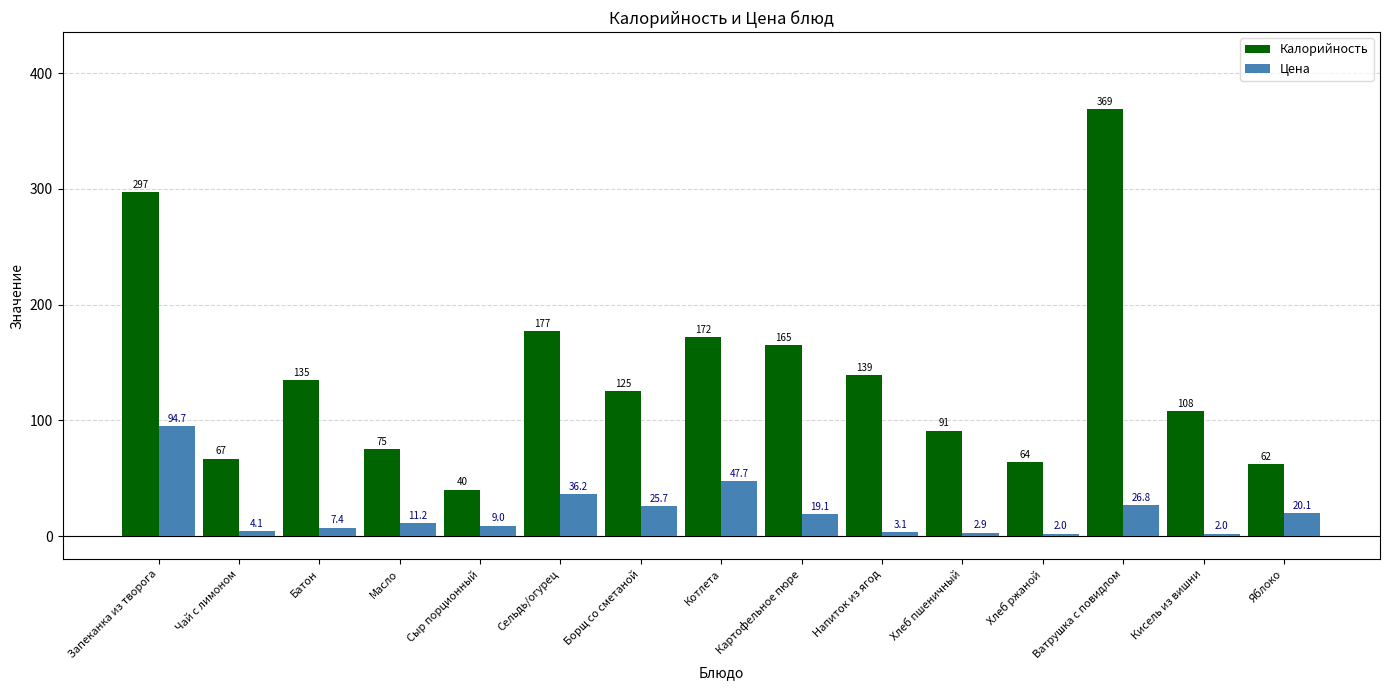

What are all the series names shown in the legend?

Калорийность, Цена